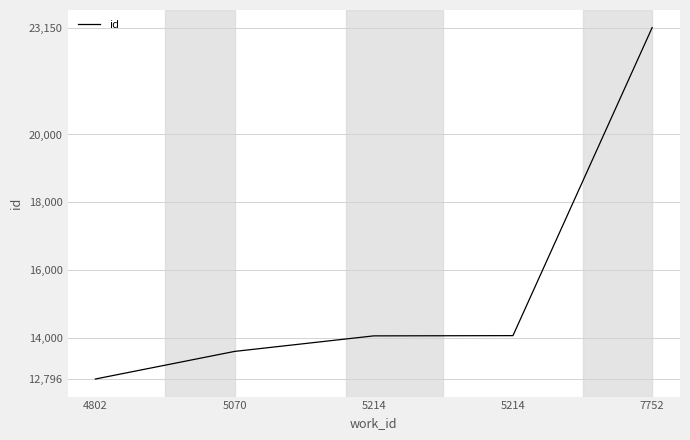

Where does the data first go above 14067?

5214